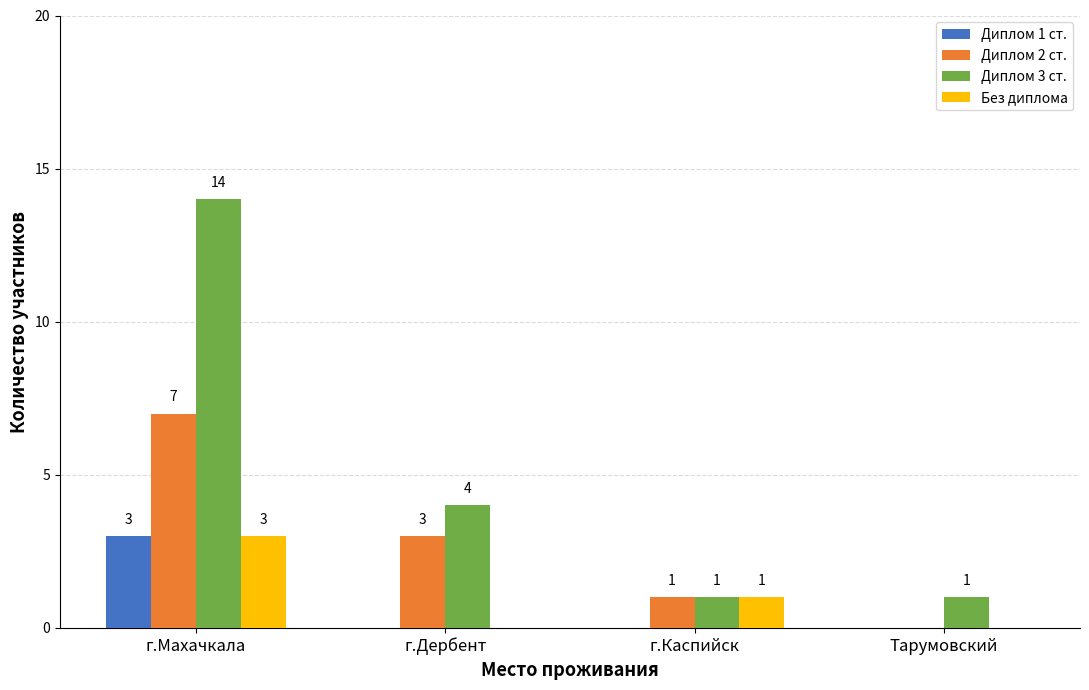

What is the sum of all Диплом 3 ст. values?

20